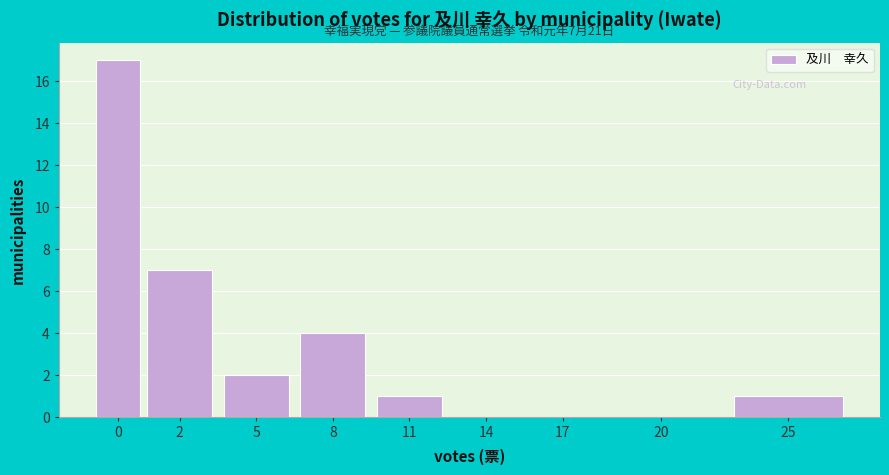

Reading left to right, extract all data points from this chart.

0=17	2=7	5=2	8=4	11=1	14=0	17=0	20=0	25=1